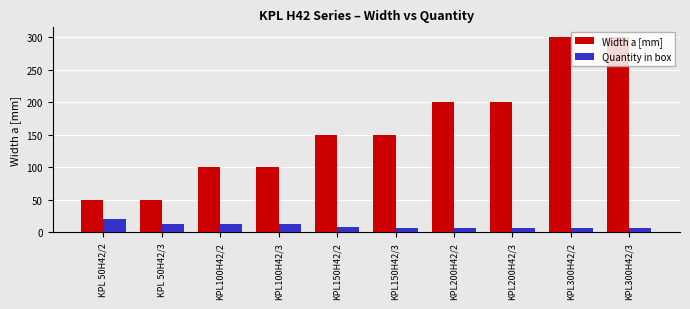

How many Quantity in box values are between 6 and 12?

9